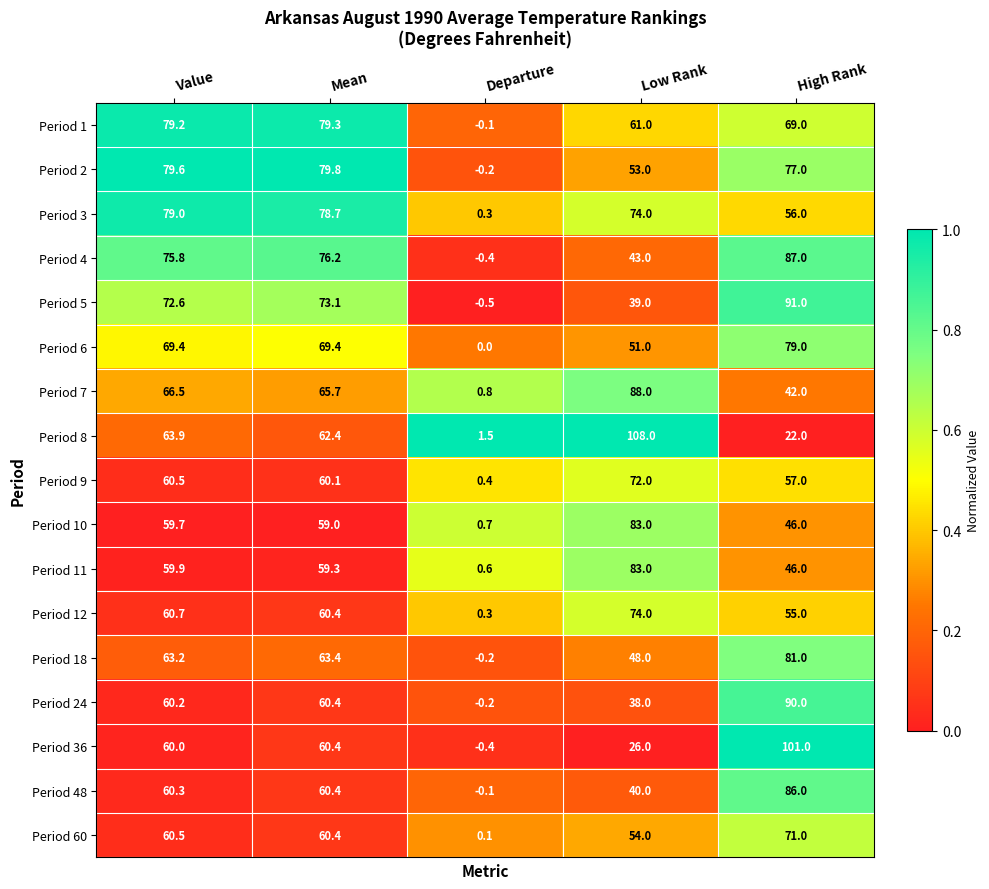

Which category has the lowest value across all series?

Departure